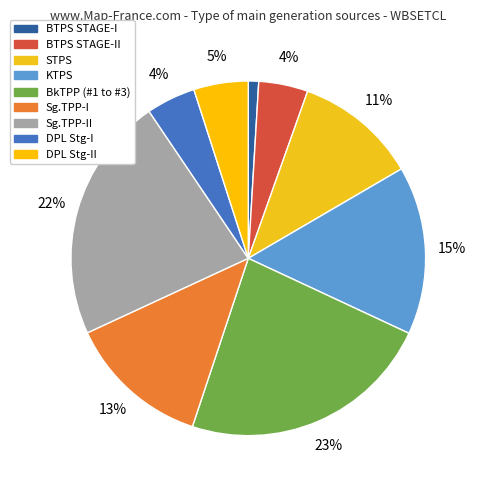

Which category has the smallest portion of the pie?

BTPS STAGE-I